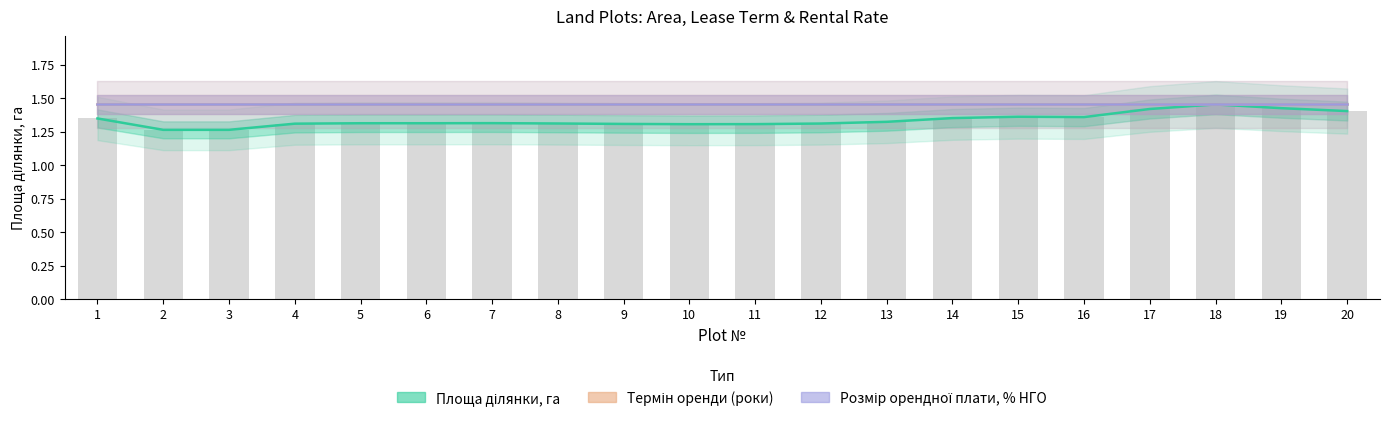

Reading left to right, extract all data points from this chart.

Площа ділянки, га: 1=1.3	2=1.3	3=1.3	4=1.3	5=1.3	6=1.3	7=1.3	8=1.3	9=1.3	10=1.3	11=1.3	12=1.3	13=1.3	14=1.4	15=1.4	16=1.4	17=1.4	18=1.5	19=1.4	20=1.4
Термін оренди (роки): 1=1.5	2=1.5	3=1.5	4=1.5	5=1.5	6=1.5	7=1.5	8=1.5	9=1.5	10=1.5	11=1.5	12=1.5	13=1.5	14=1.5	15=1.5	16=1.5	17=1.5	18=1.5	19=1.5	20=1.5
Розмір орендної плати, % НГО: 1=1.5	2=1.5	3=1.5	4=1.5	5=1.5	6=1.5	7=1.5	8=1.5	9=1.5	10=1.5	11=1.5	12=1.5	13=1.5	14=1.5	15=1.5	16=1.5	17=1.5	18=1.5	19=1.5	20=1.5